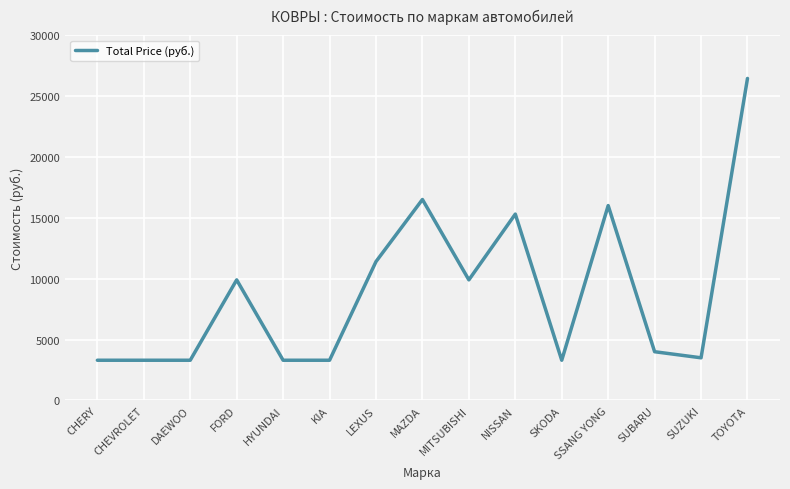

What is the change in value from DAEWOO to TOYOTA?

+23140